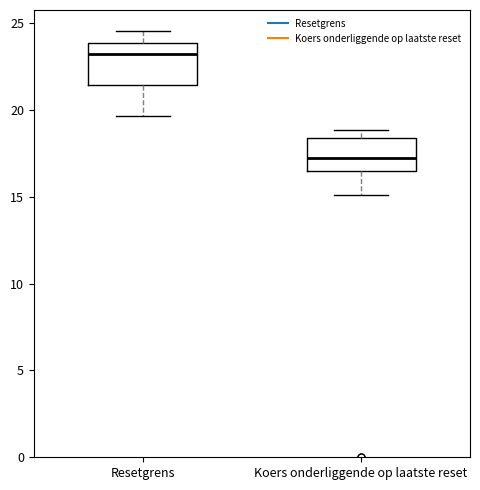

Reading left to right, transcribe this box plot: for each box, give where its median line is, the range the box spans, and where its two whiskers end, as read against the y-axis. The values are not printed on the chart, so give them approximately, as read against the axis.

Resetgrens: median 23.0, box 21.5 to 24.0, whiskers 19.5 to 24.5
Koers onderliggende op laatste reset: median 17.5, box 16.5 to 18.5, whiskers 15.0 to 19.0